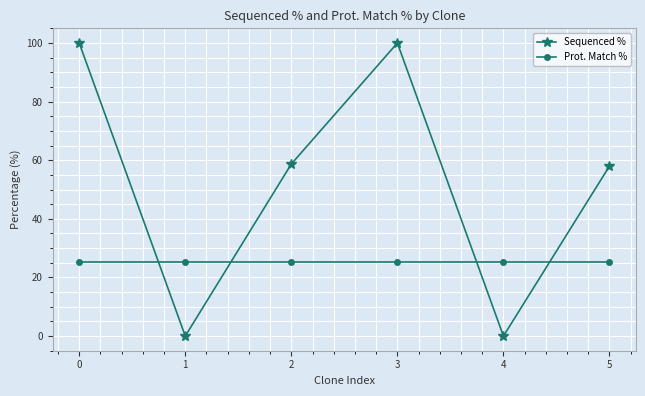

Which series has the largest range (max minus min)?

Sequenced %